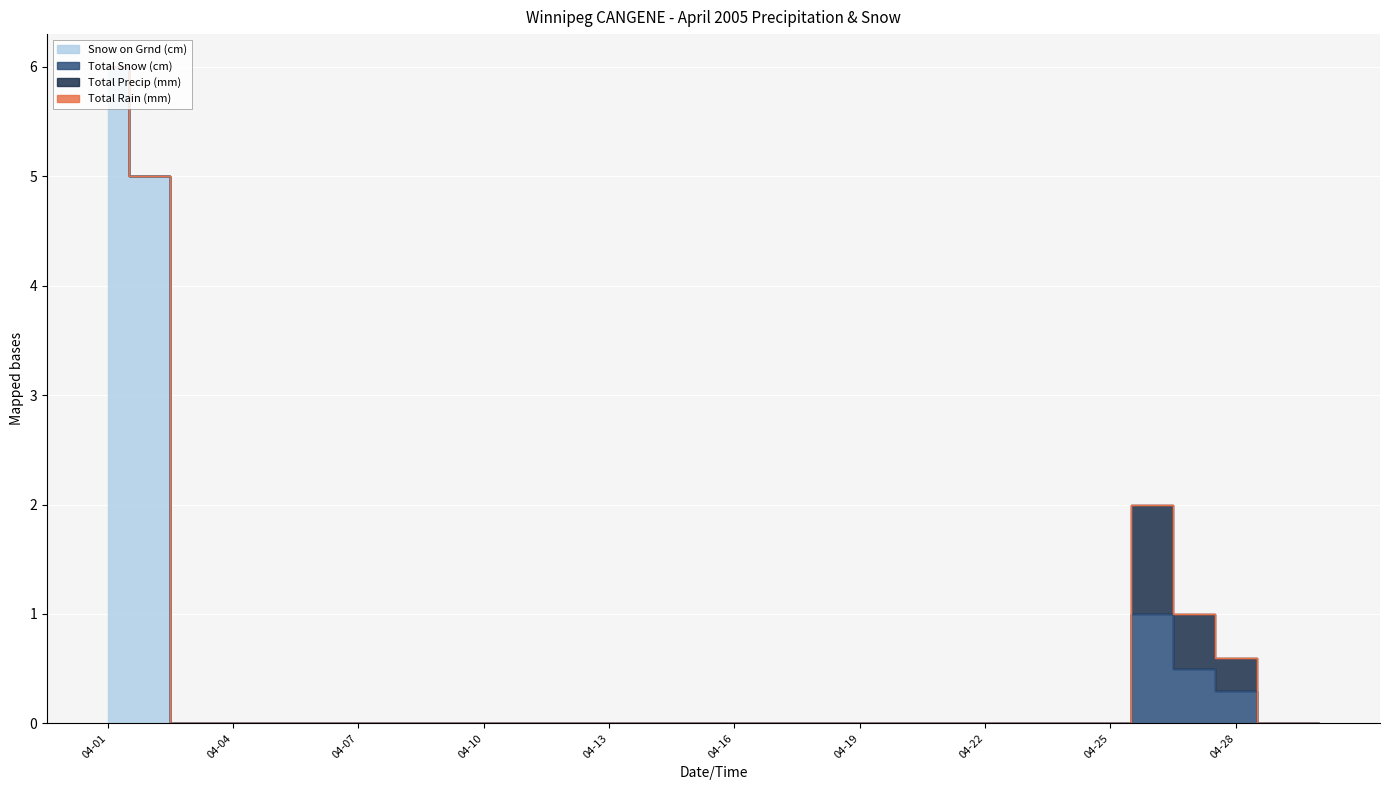

How many values in Total Precip (mm) are above zero?

3